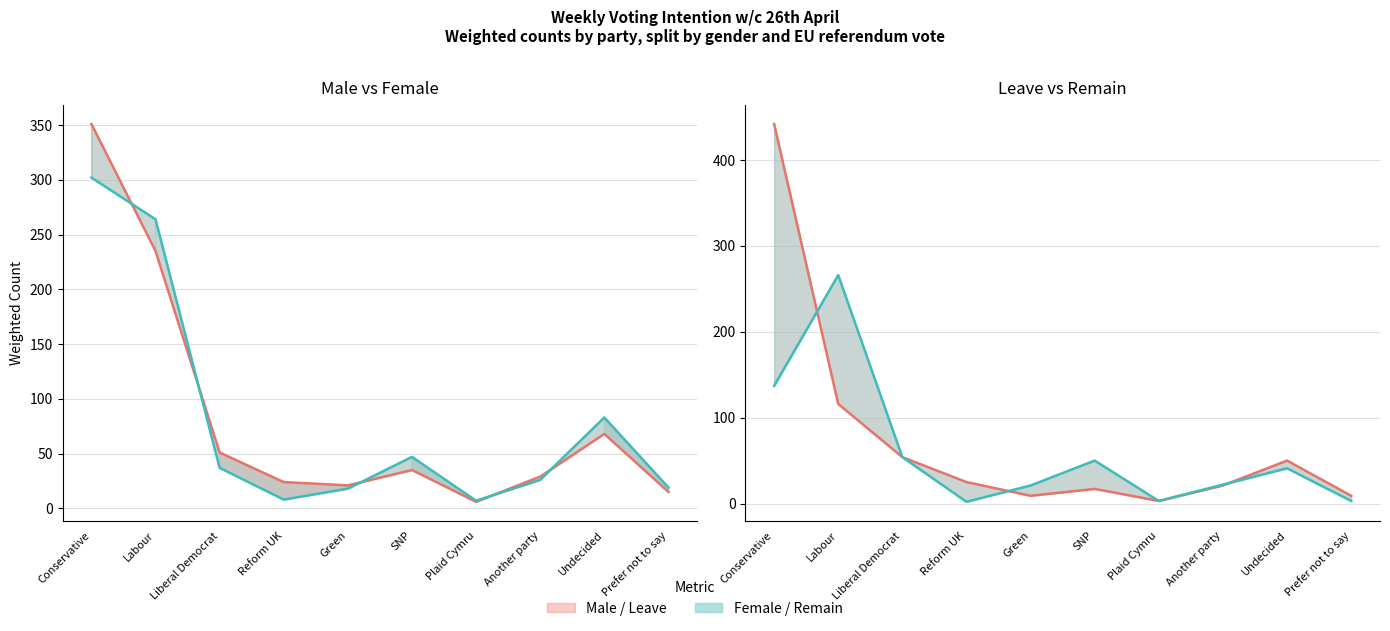

Where is Male line nearest to the value 178?

Labour